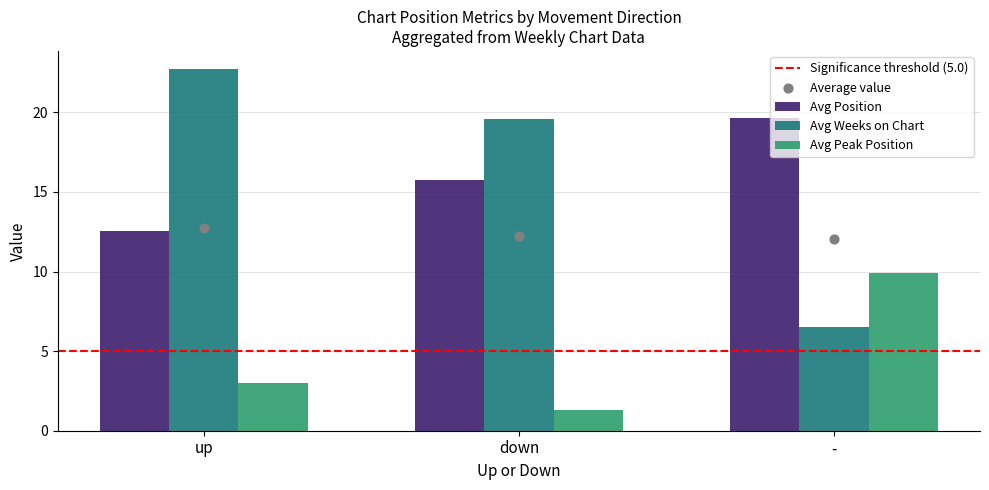

Which series has the largest total across all categories?

Avg Weeks on Chart